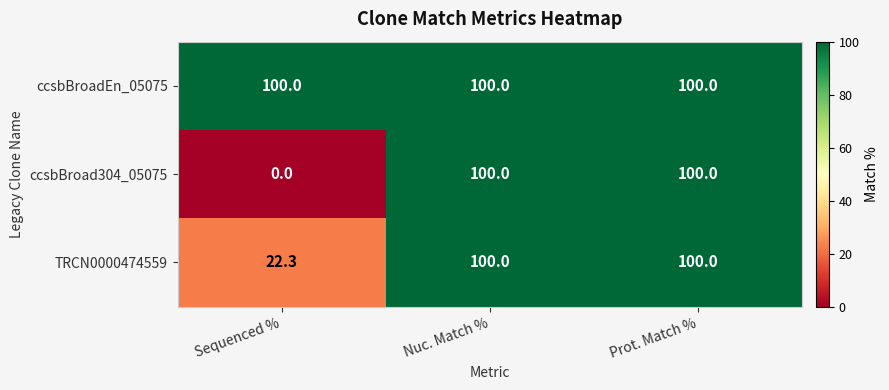

What is the sum of all ccsbBroadEn_05075 values?

300.0